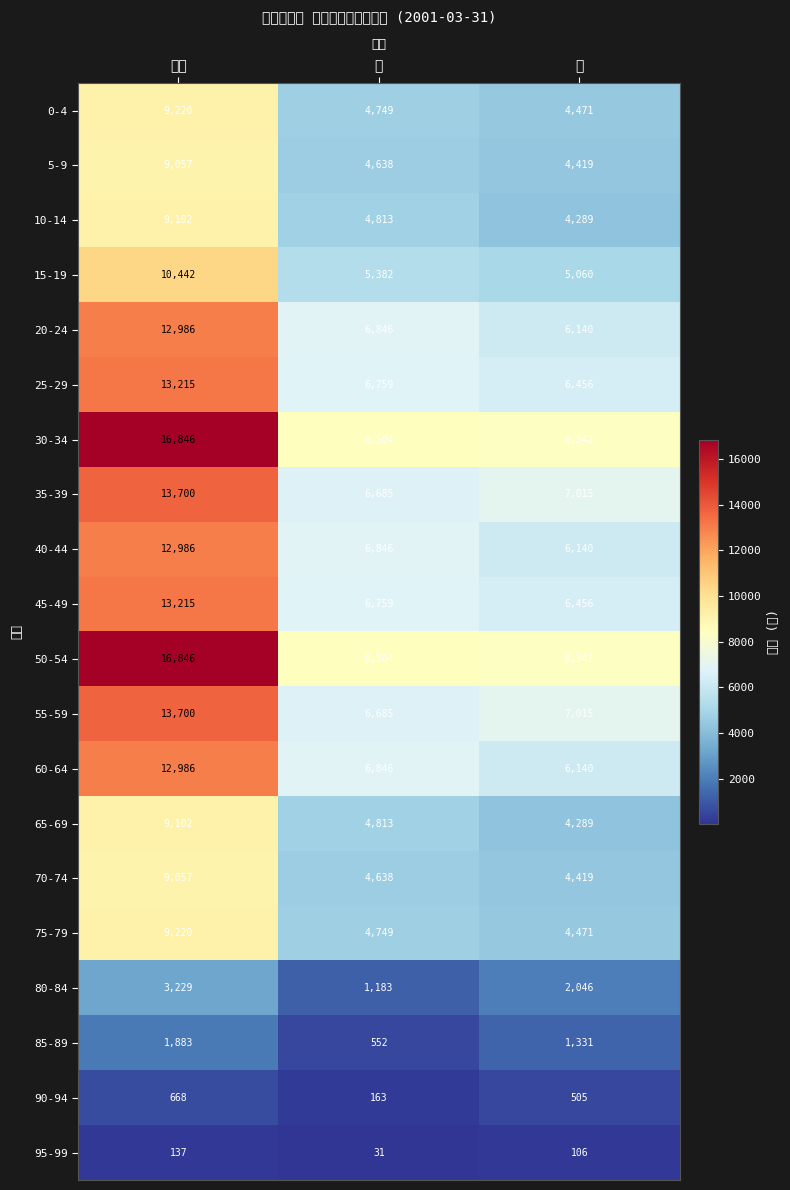

Reading left to right, what are all the values shown in this chart?

0-4: 総数=9220	男=4749	女=4471
5-9: 総数=9057	男=4638	女=4419
10-14: 総数=9102	男=4813	女=4289
15-19: 総数=10442	男=5382	女=5060
20-24: 総数=12986	男=6846	女=6140
25-29: 総数=13215	男=6759	女=6456
30-34: 総数=16846	男=8504	女=8342
35-39: 総数=13700	男=6685	女=7015
40-44: 総数=12986	男=6846	女=6140
45-49: 総数=13215	男=6759	女=6456
50-54: 総数=16846	男=8504	女=8342
55-59: 総数=13700	男=6685	女=7015
60-64: 総数=12986	男=6846	女=6140
65-69: 総数=9102	男=4813	女=4289
70-74: 総数=9057	男=4638	女=4419
75-79: 総数=9220	男=4749	女=4471
80-84: 総数=3229	男=1183	女=2046
85-89: 総数=1883	男=552	女=1331
90-94: 総数=668	男=163	女=505
95-99: 総数=137	男=31	女=106